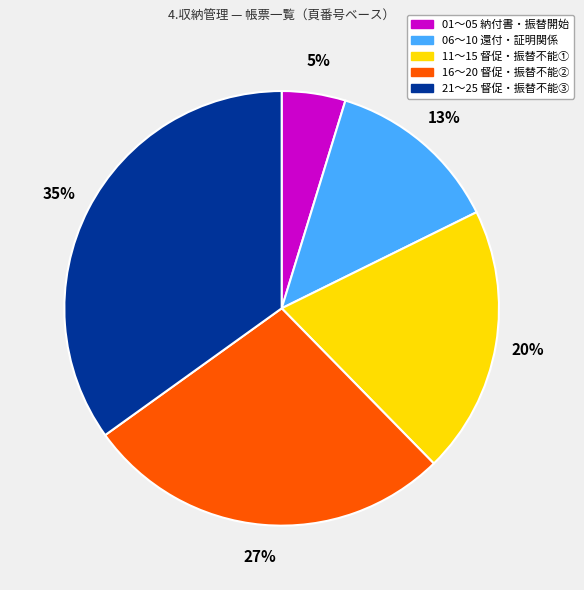

To the nearest percent, what is the difference between the largest and smallest slice percentages?

30%